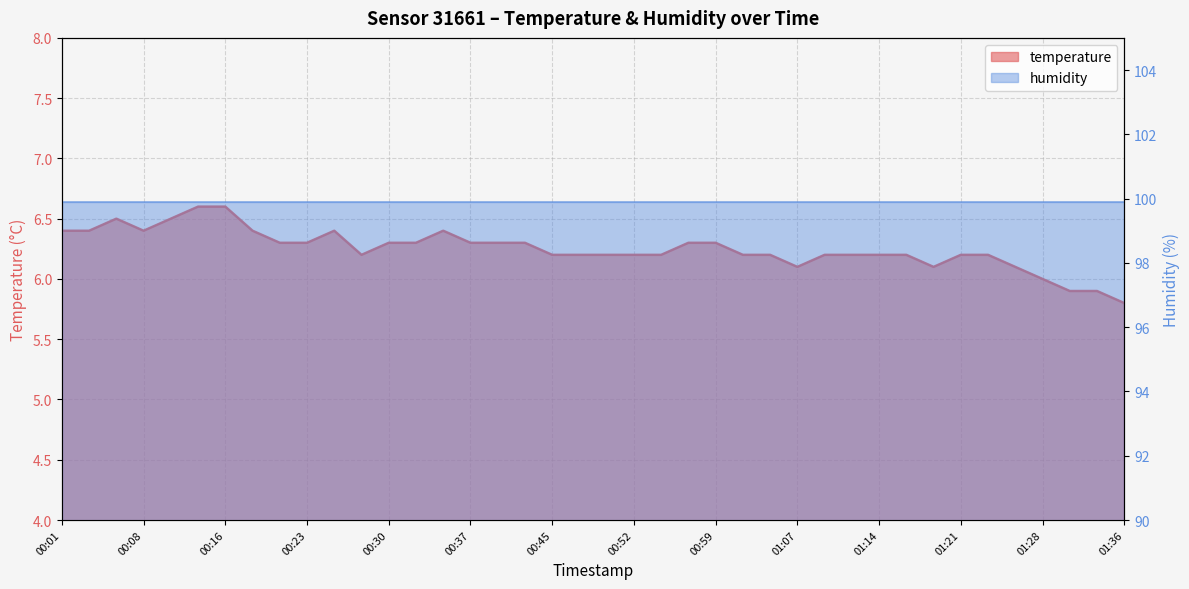

Where does the data first go above 6?

00:01